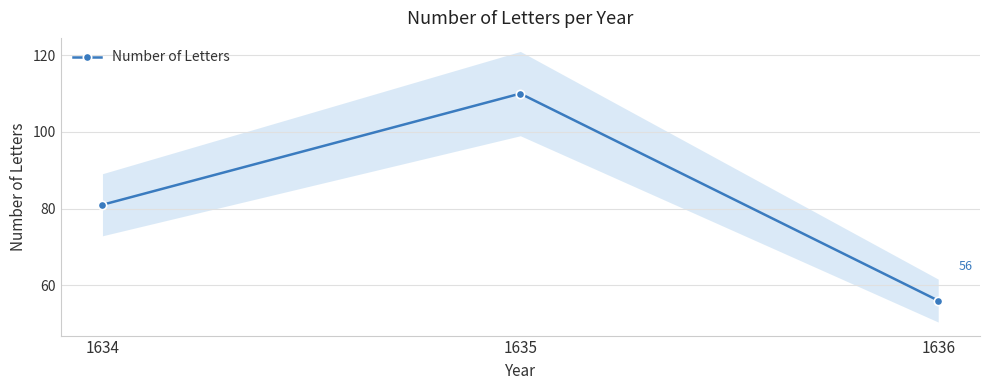

True or false: the data shows 81 at 1634.

True